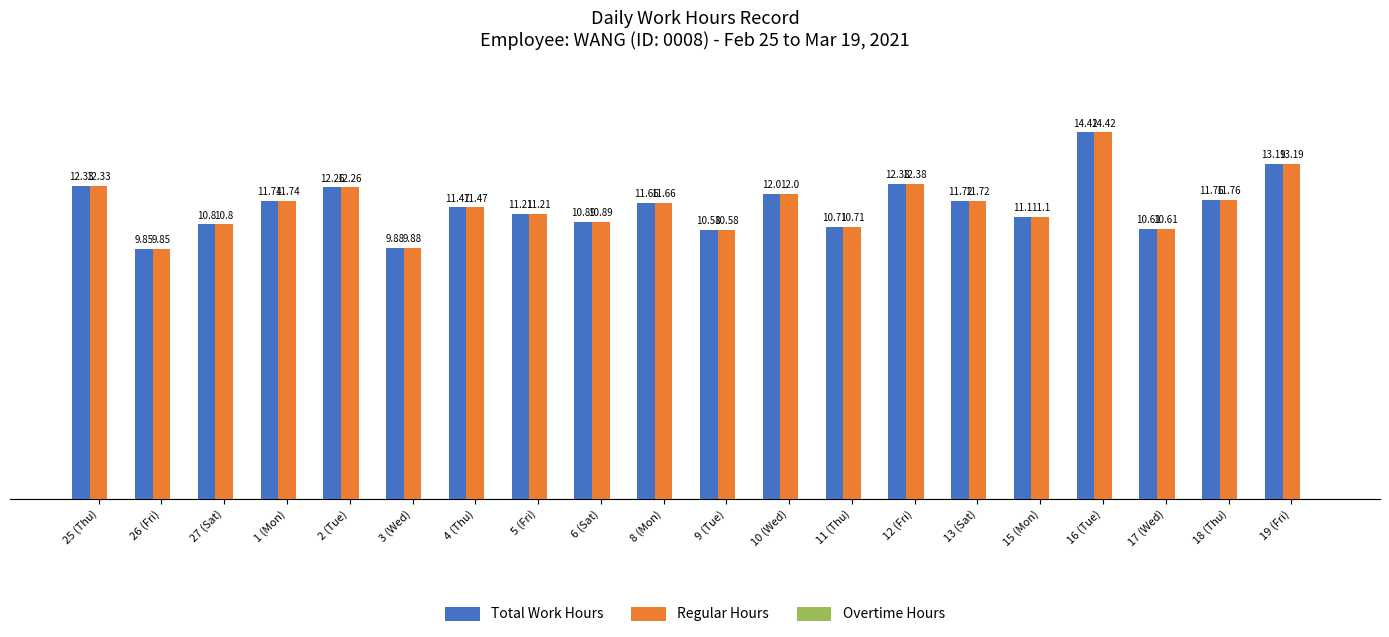

At which label does Regular Hours first exceed 11?

25 (Thu)